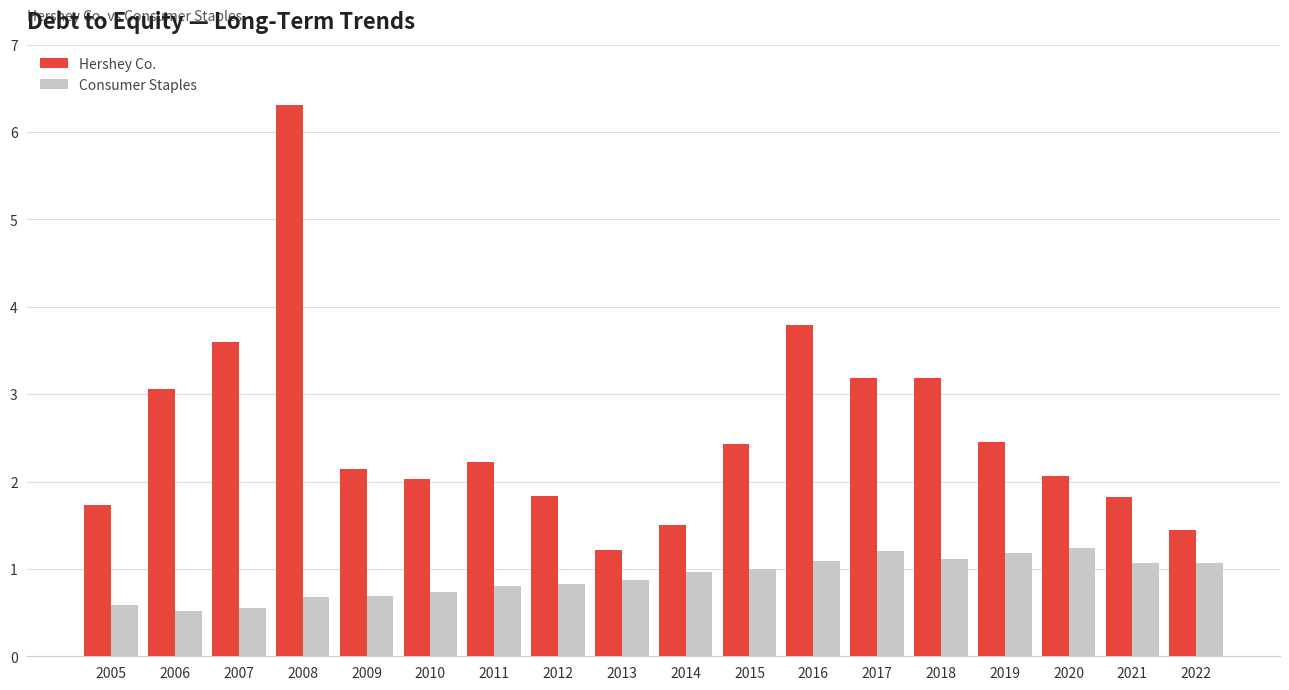

What is the spread (max minus min) of values at 2012?

1.0